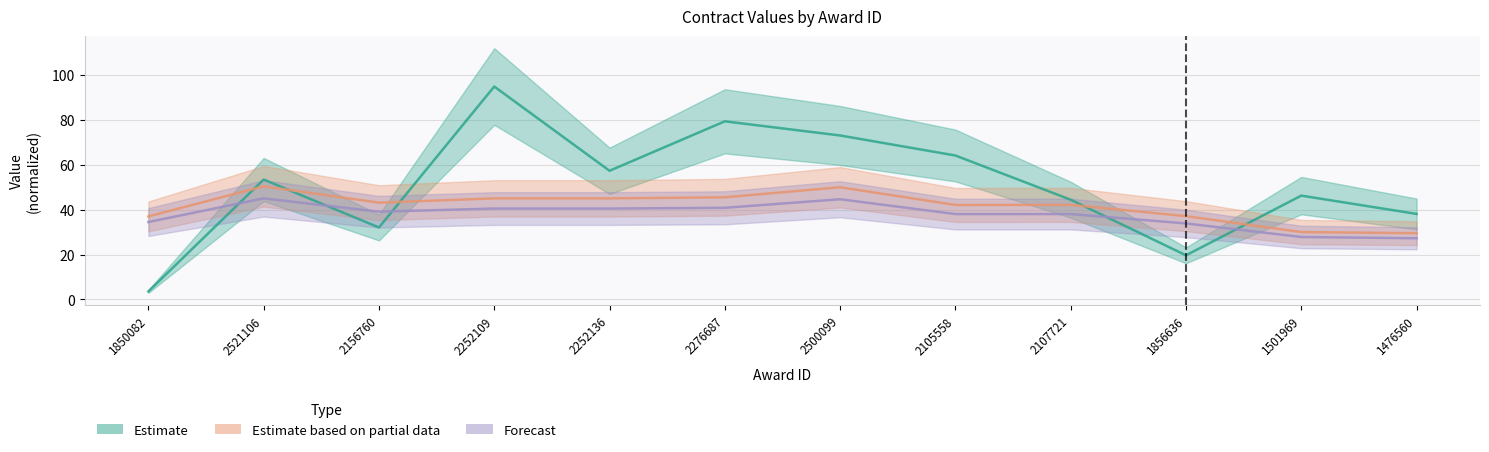

Is it true that Estimate based on partial data equals 62.0 at 1850082?

False